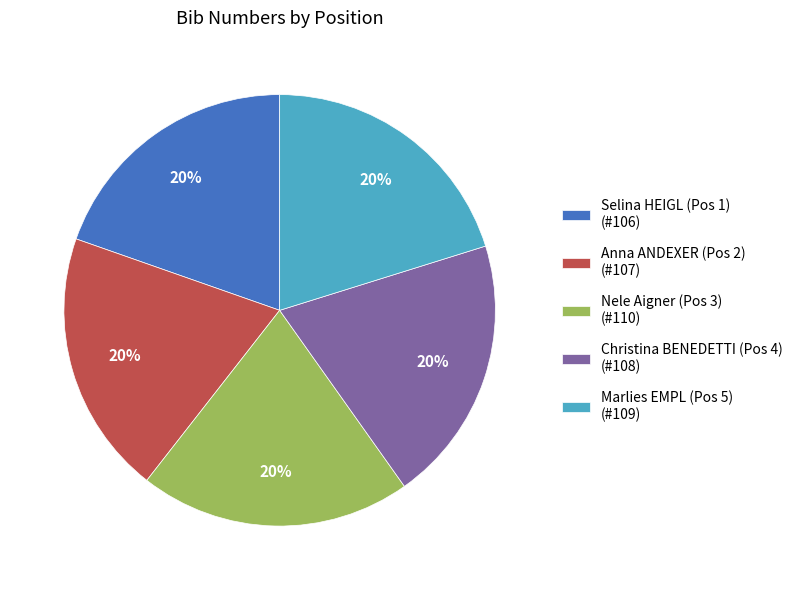

Is Selina HEIGL (Pos 1) the majority of the pie?

No